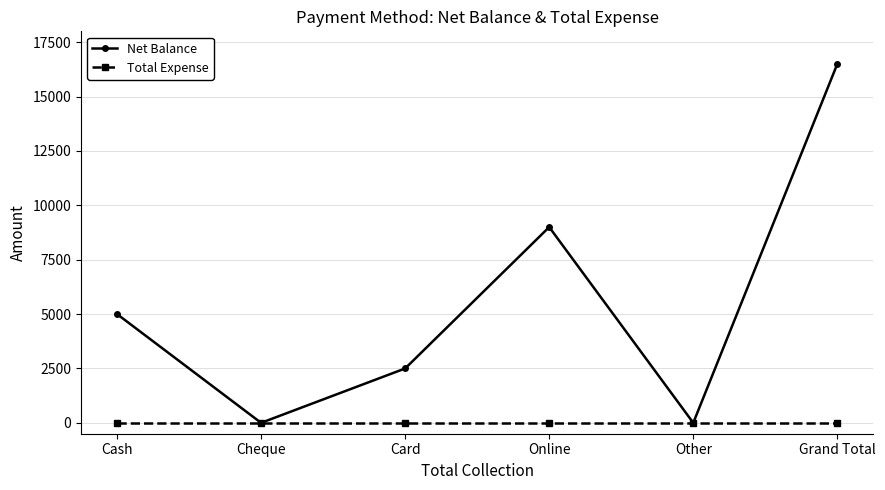

Between Cash and Grand Total, which series saw the biggest shift?

Net Balance